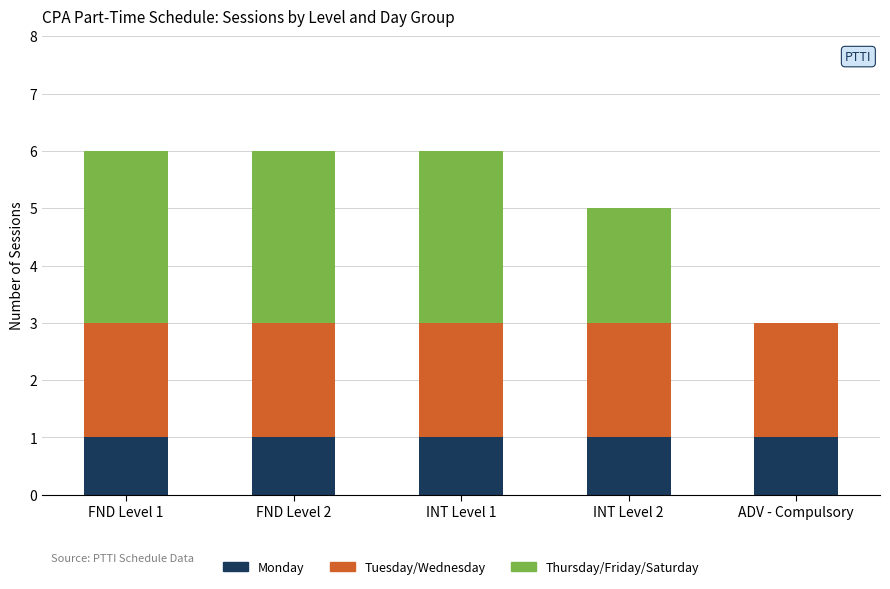

What is the sum of all Monday values?

5